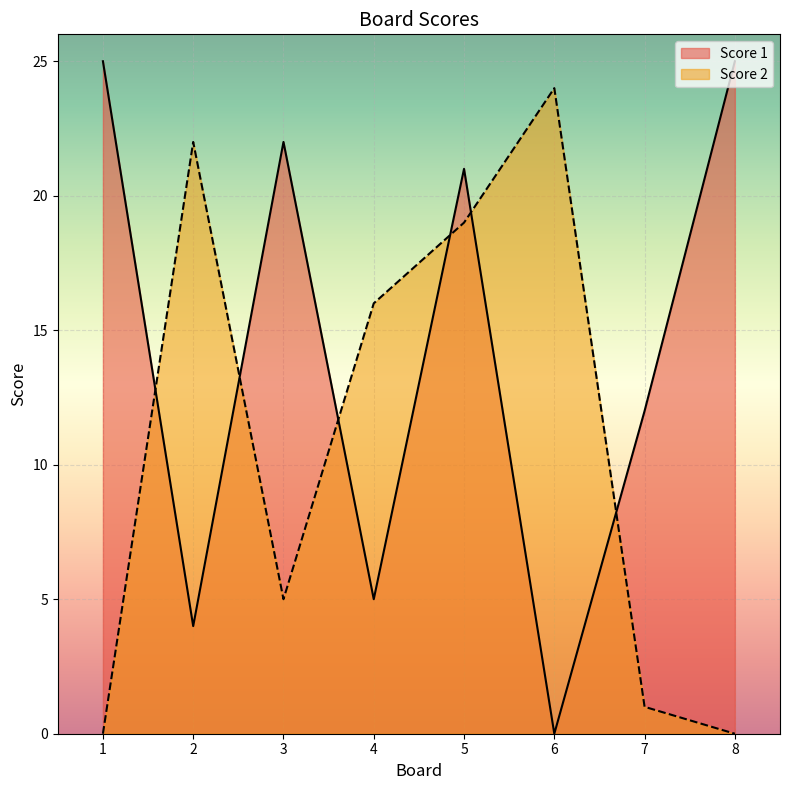

What is the difference between the Score 2 values at 5 and 6?

5